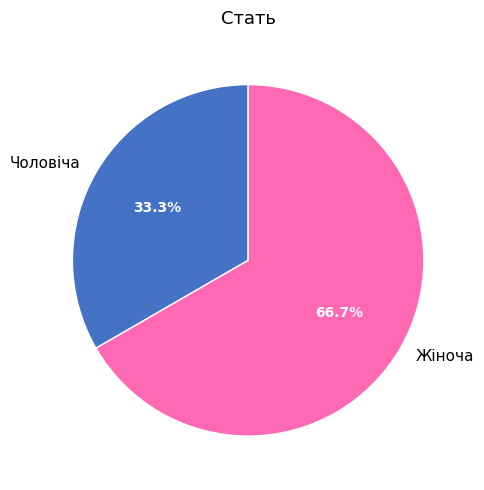

True or false: Чоловіча accounts for 22% of the total.

False